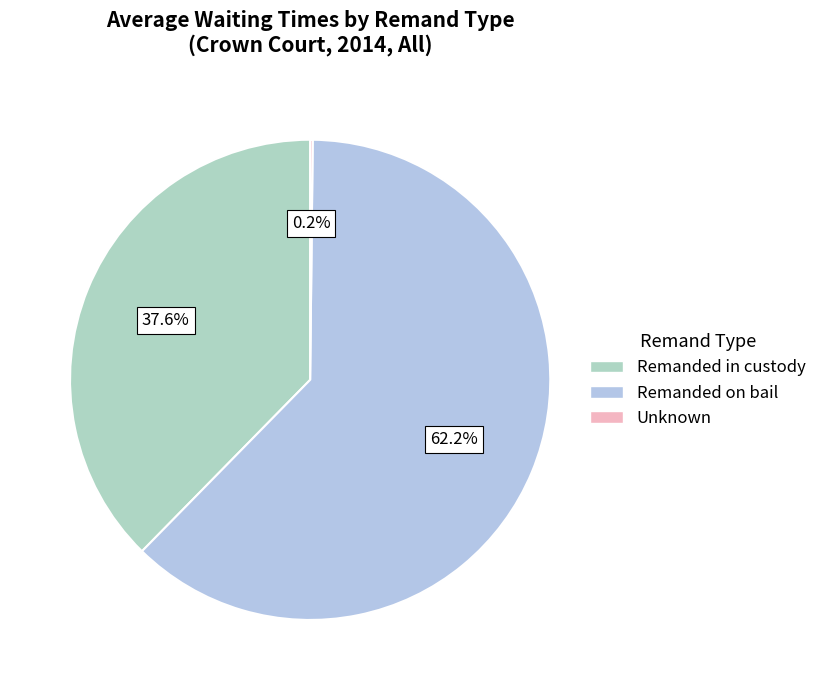

To the nearest percent, what is the difference between the Remanded on bail and Remanded in custody slice percentages?

25%